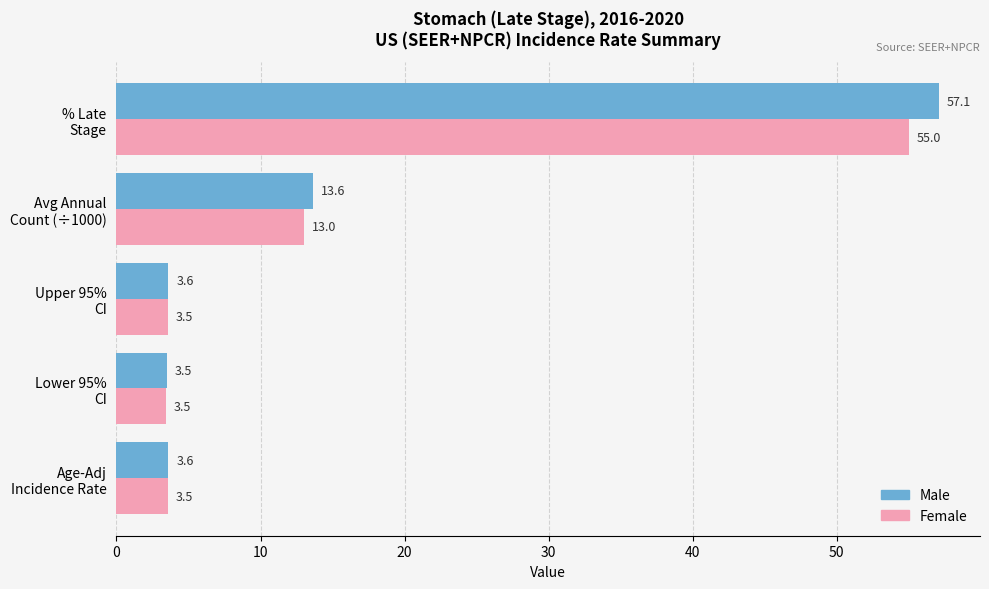

Rank the series by their average value, from highest to lowest.

Male, Female